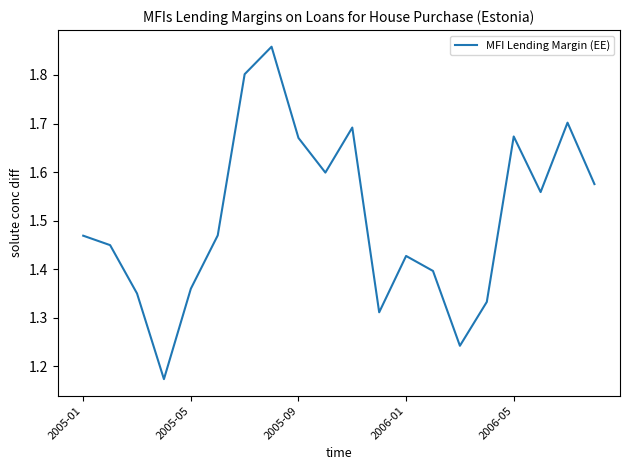

What is the difference between the second highest and second lowest values?

0.6